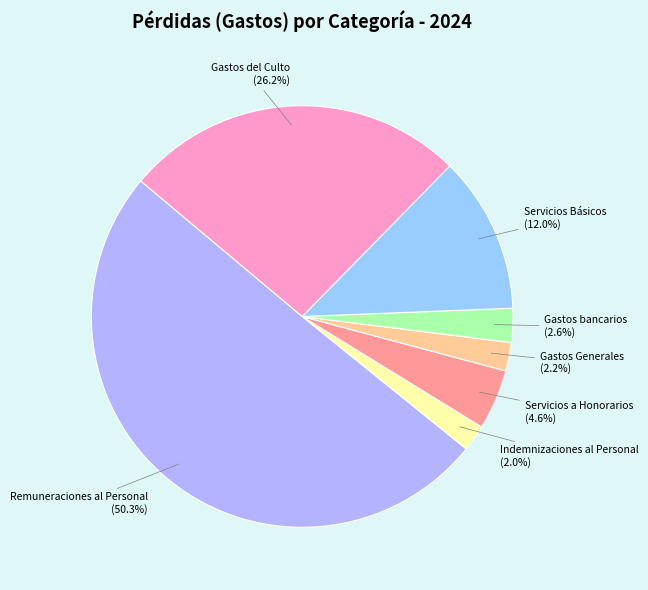

Is it true that Indemnizaciones al Personal is 2% of the pie?

True